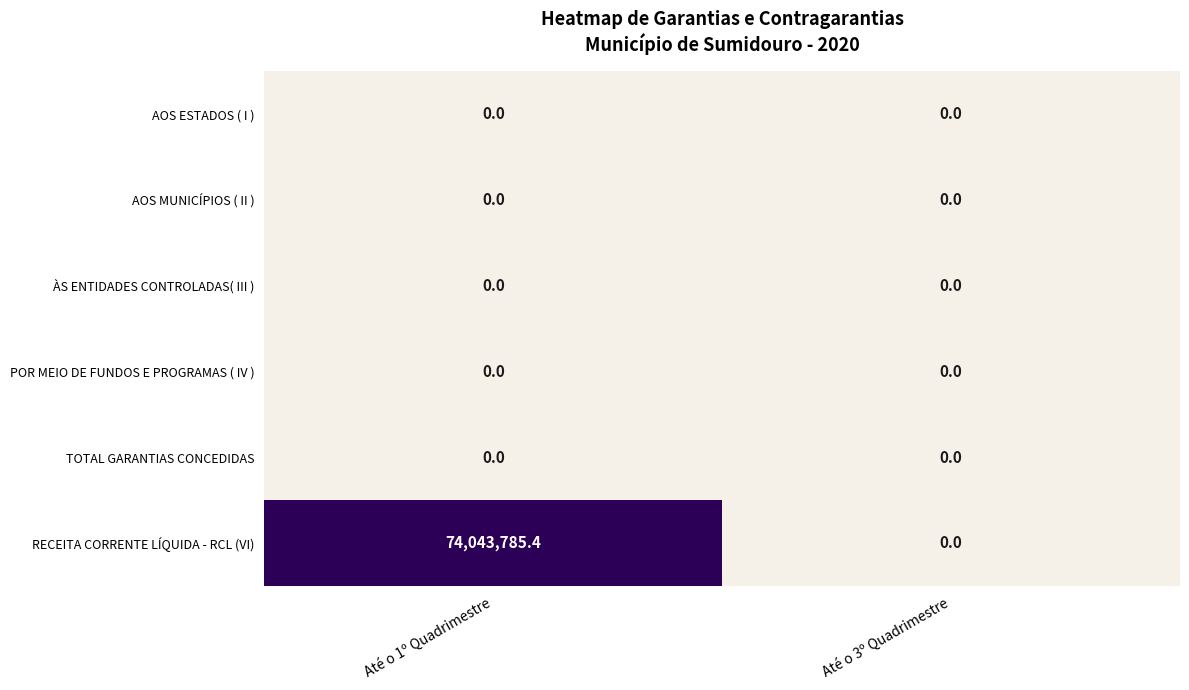

Between Até o 1º Quadrimestre and Até o 3º Quadrimestre, which series saw the biggest shift?

RECEITA CORRENTE LÍQUIDA - RCL (VI)